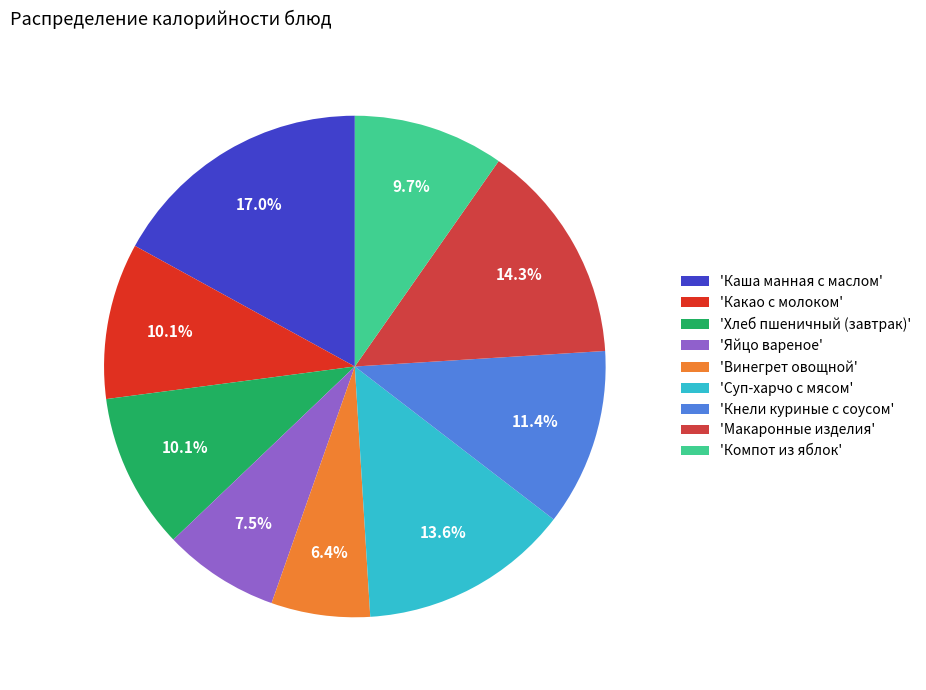

How many slices are in this pie chart?

9